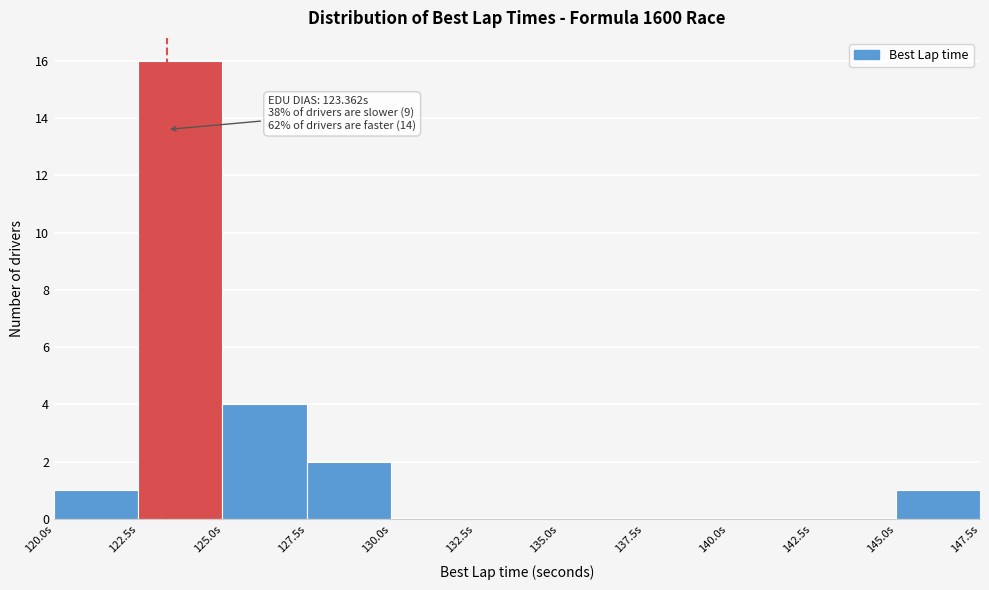

Which range on the x-axis has the tallest bar?

122.5 to 125.0